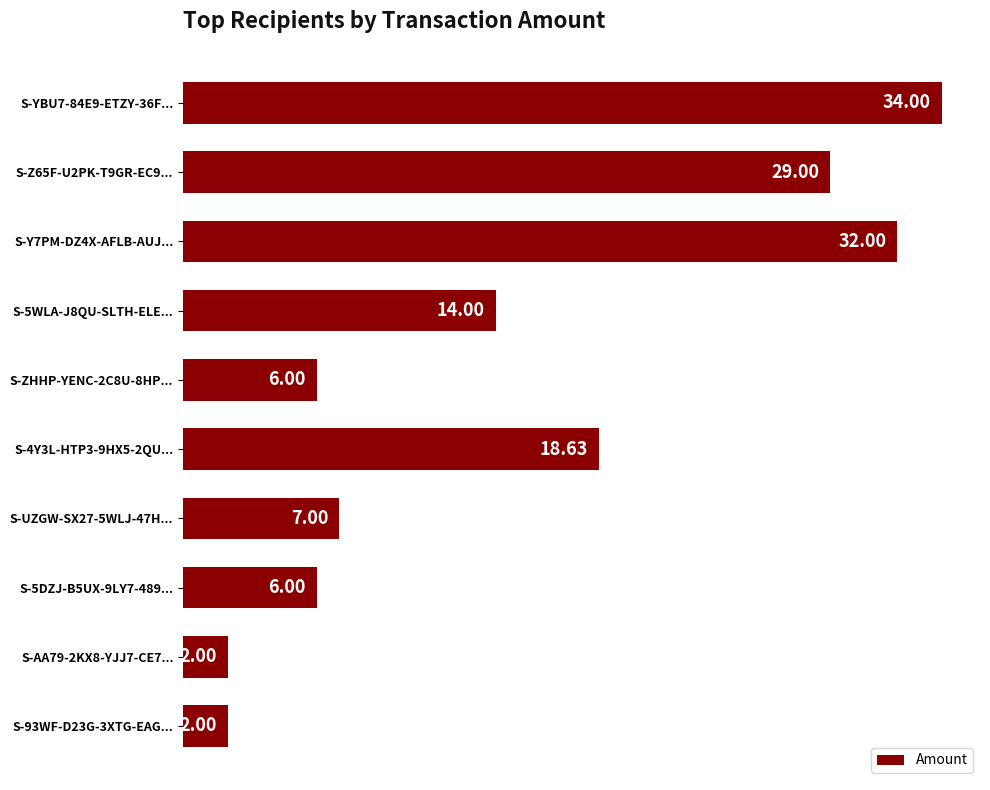

What is the sum of the values at S-AA79-2KX8-YJJ7-CE7... and S-5WLA-J8QU-SLTH-ELE...?

16.0